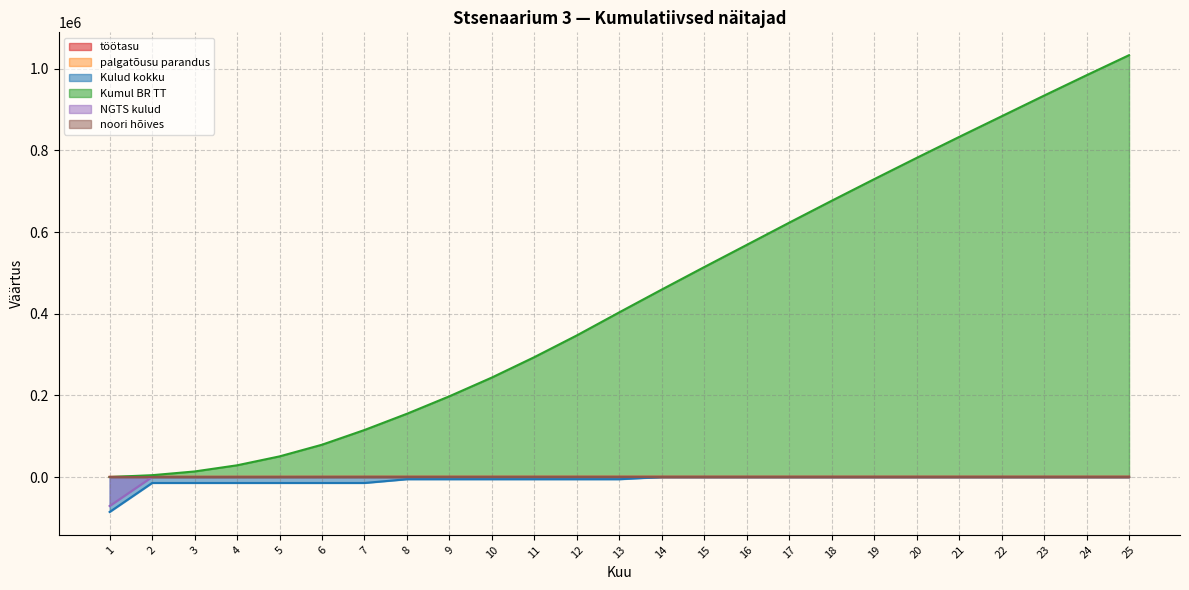

True or false: Kulud kokku and töötasu cross at least once.

False